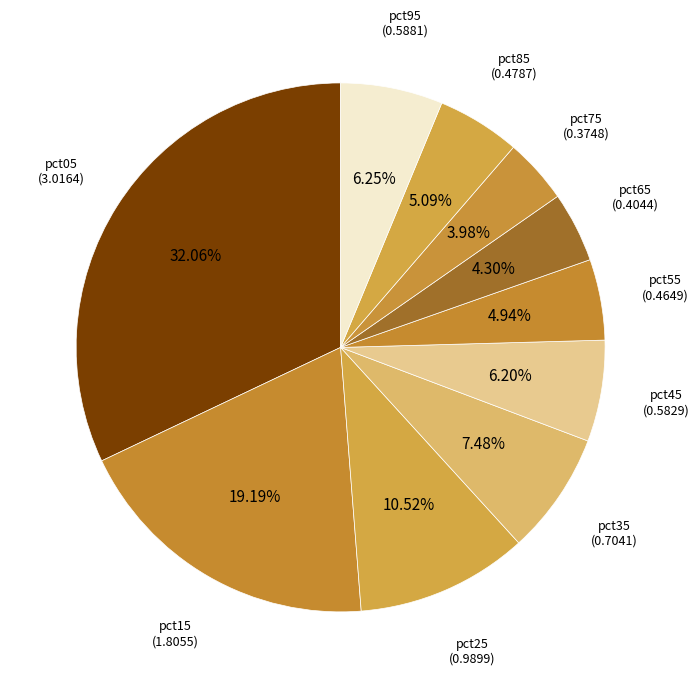

Is there a majority slice in this chart?

No